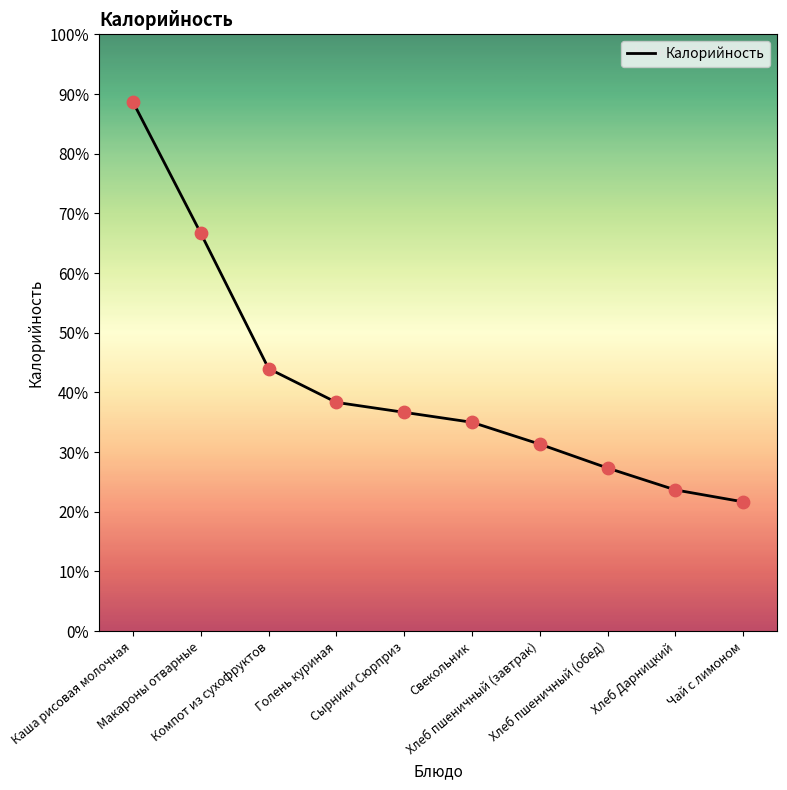

Between Голень куриная and Сырники Сюрприз, which is larger?

Голень куриная